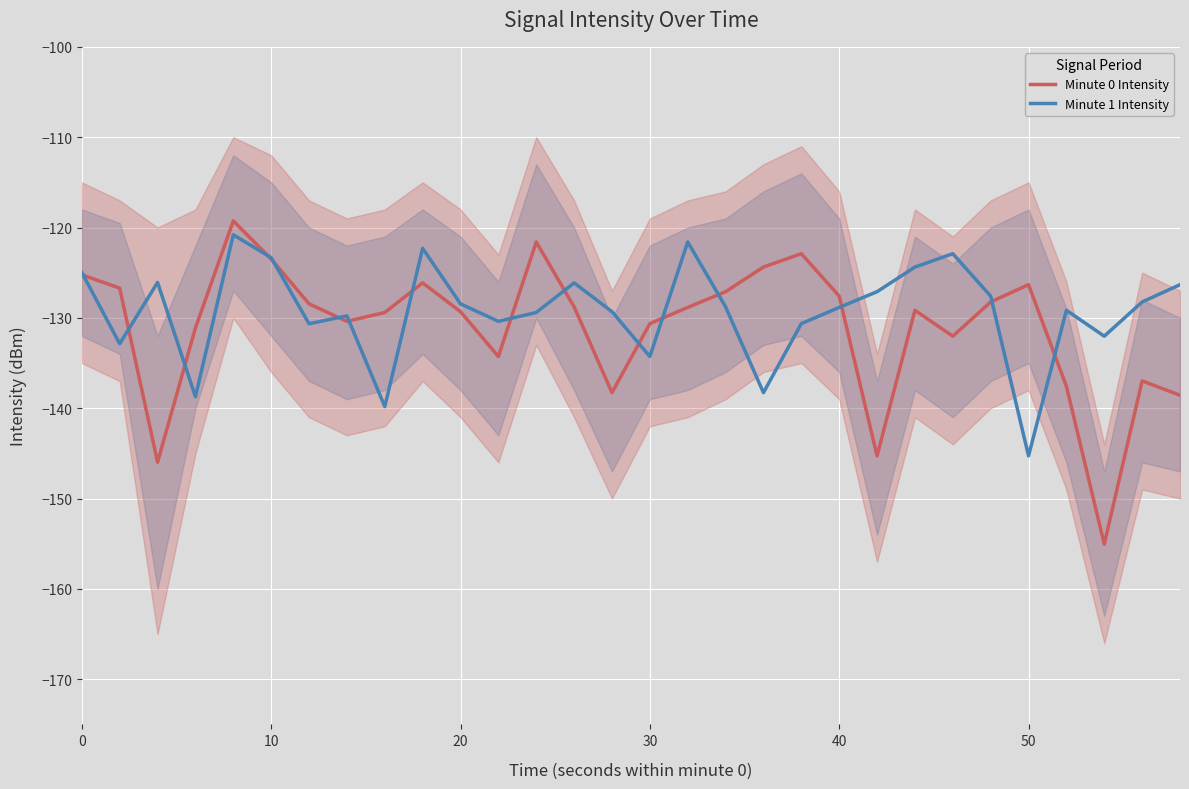

At how many categories does at least one series exceed -142?

30